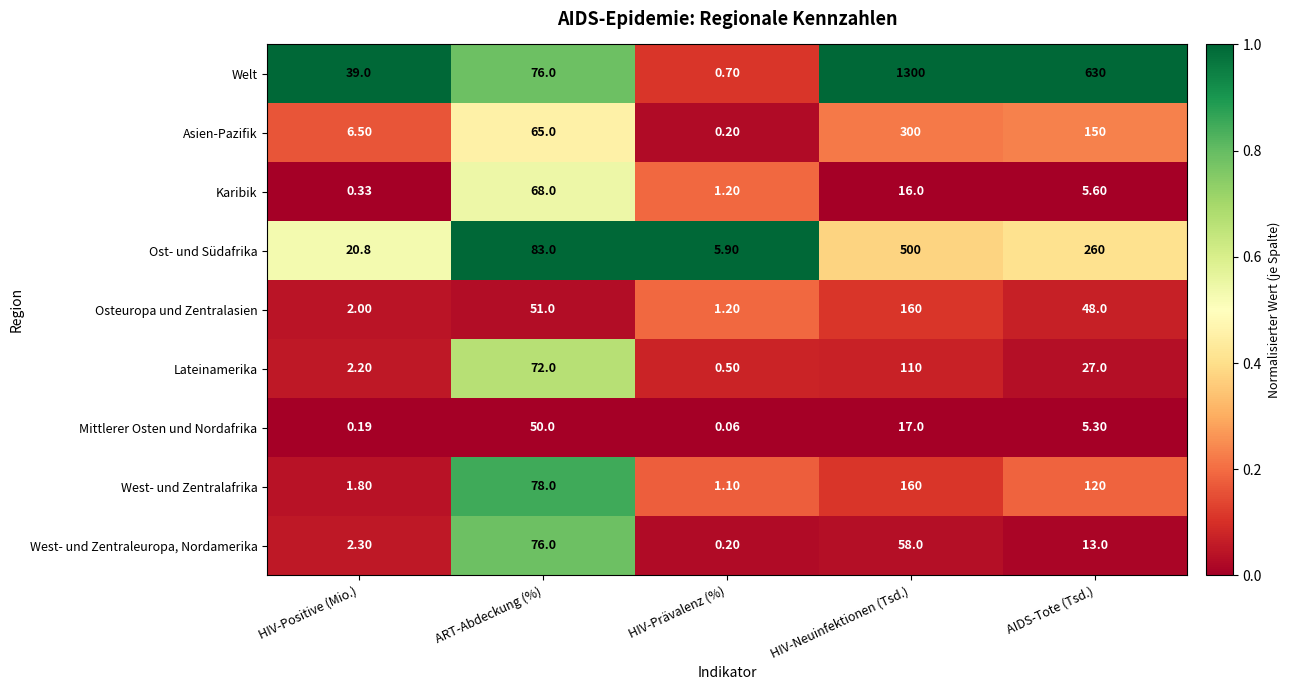

List the labels in order of Asien-Pazifik value, smallest first.

HIV-Prävalenz (%), HIV-Positive (Mio.), ART-Abdeckung (%), AIDS-Tote (Tsd.), HIV-Neuinfektionen (Tsd.)